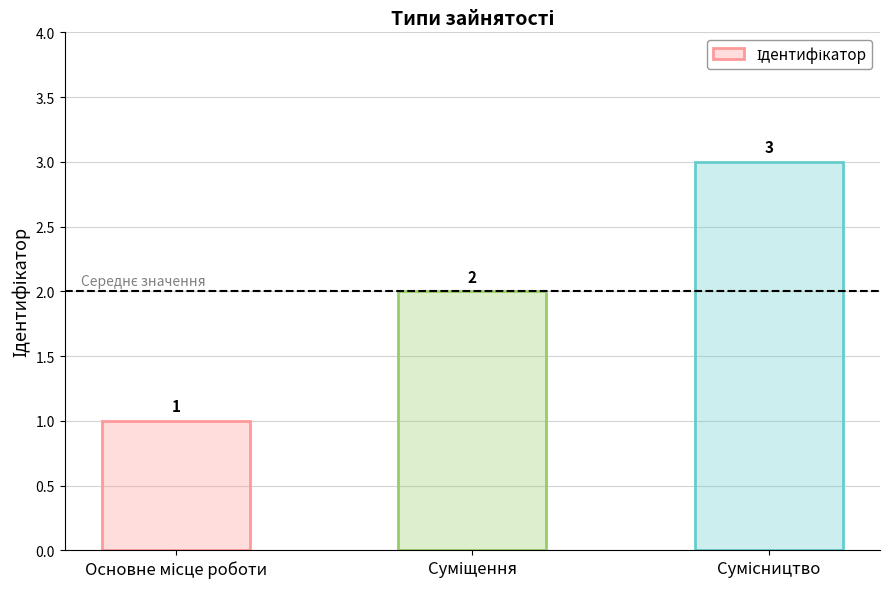

What is the value of the 1st bar from the left?

1